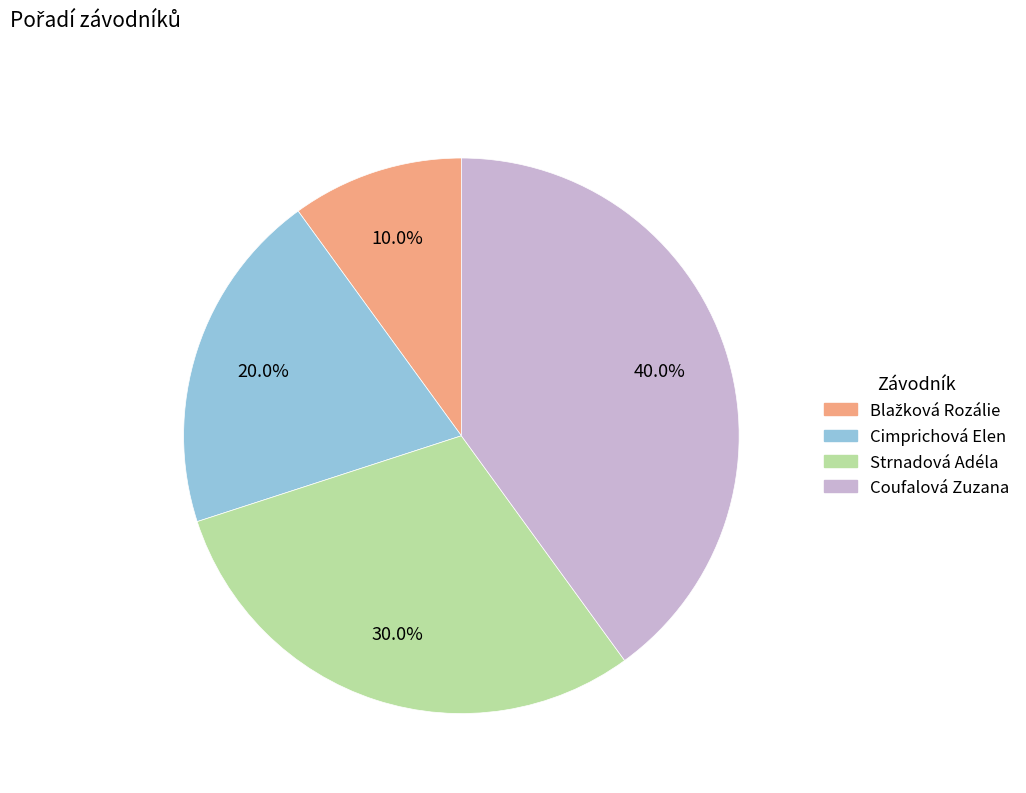

Which has a higher value, Coufalová Zuzana or Strnadová Adéla?

Coufalová Zuzana